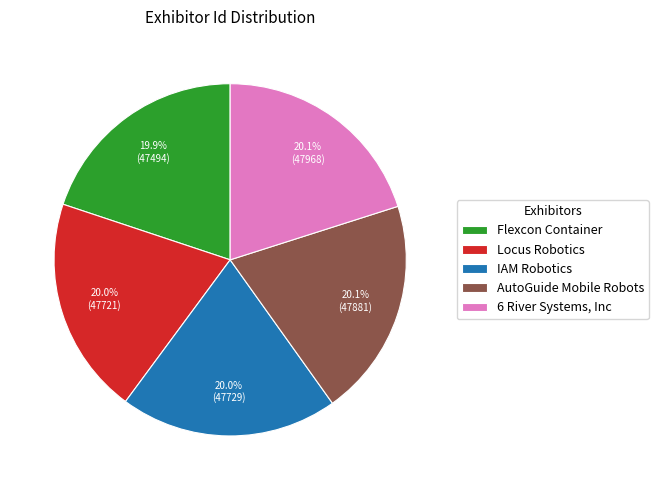

Does IAM Robotics represent more than half of the total?

No